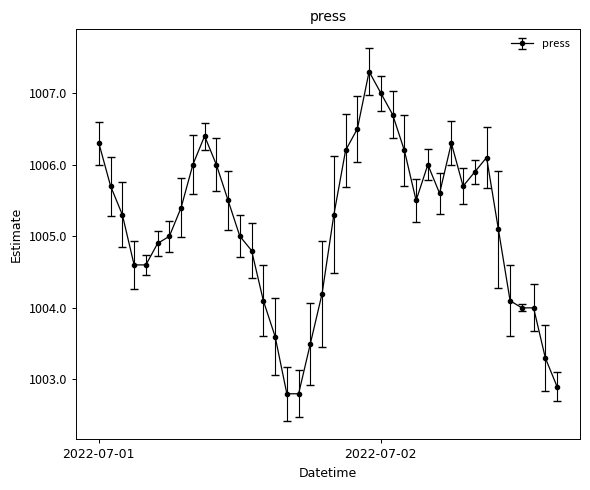

True or false: there are more than 2 points higher than both neighbors.

True